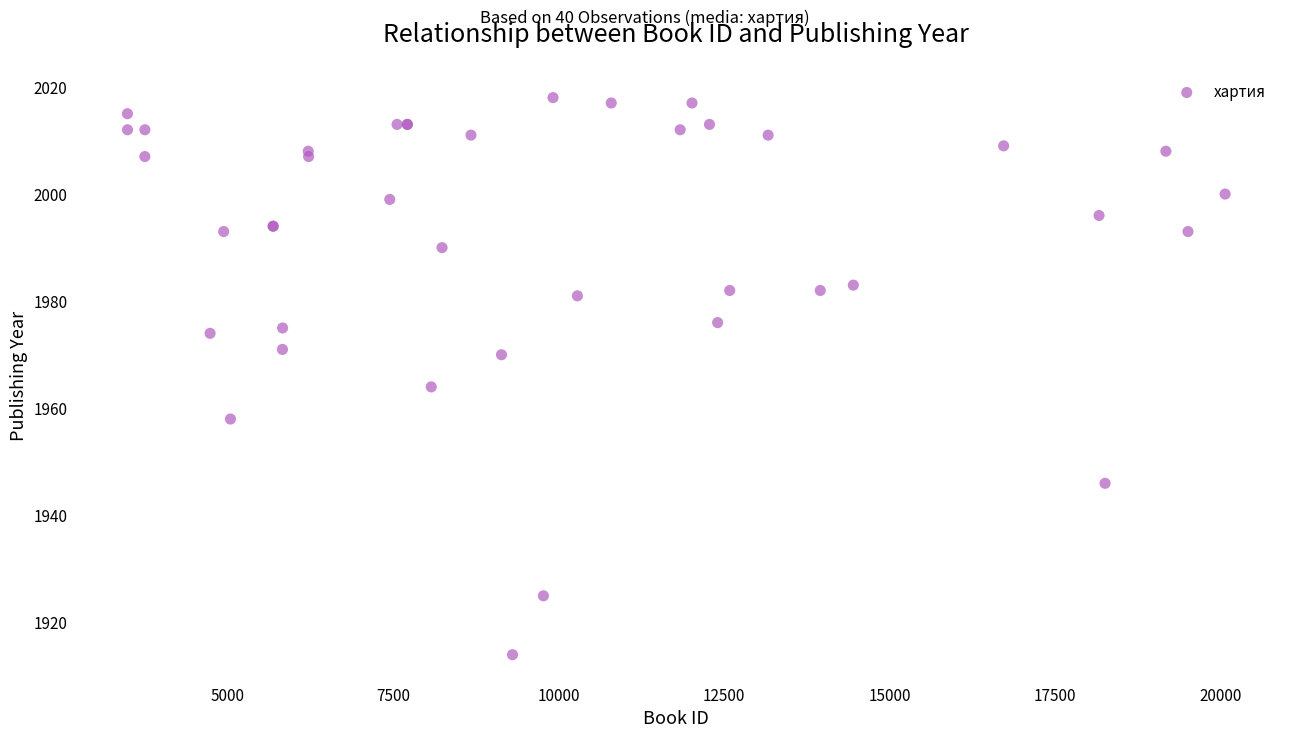

What Y value in the scatter plot is closest to 1966?

1964